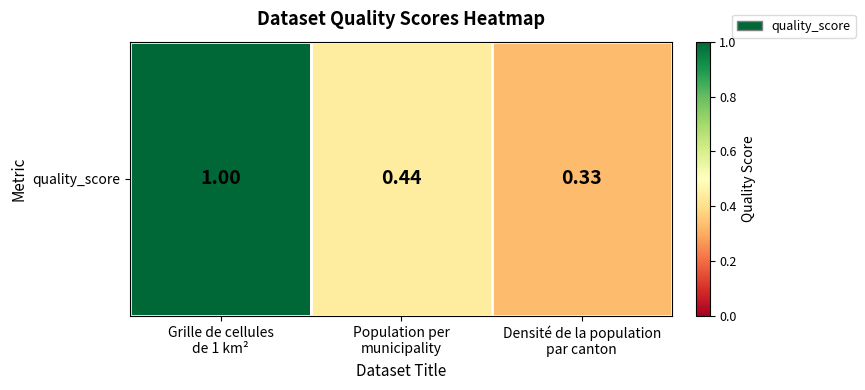

True or false: the data shows 0.3 at Densité de la population
par canton.

True